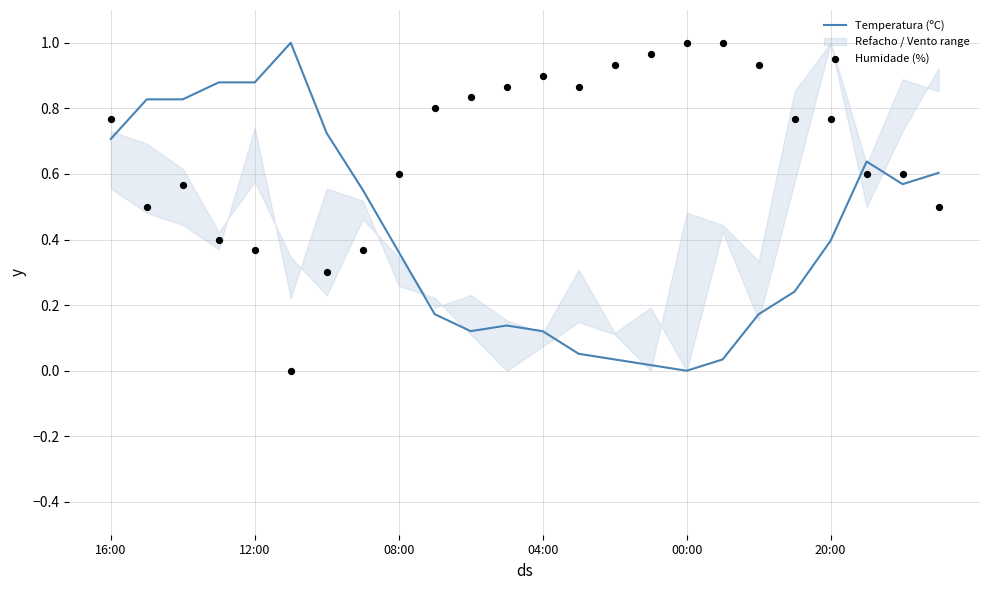

What is the total value across all series at 20:00?

1.2